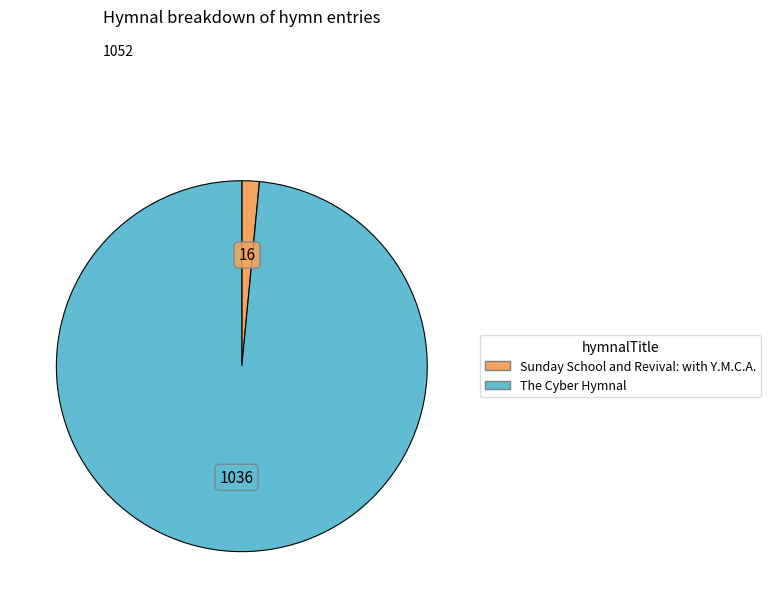

Is The Cyber Hymnal the majority of the pie?

Yes